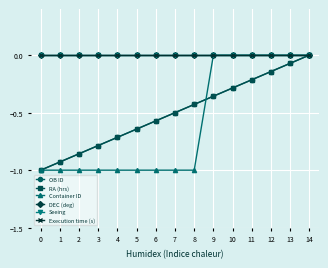

The value of Seeing at 6 is 0.0. True or false?

True